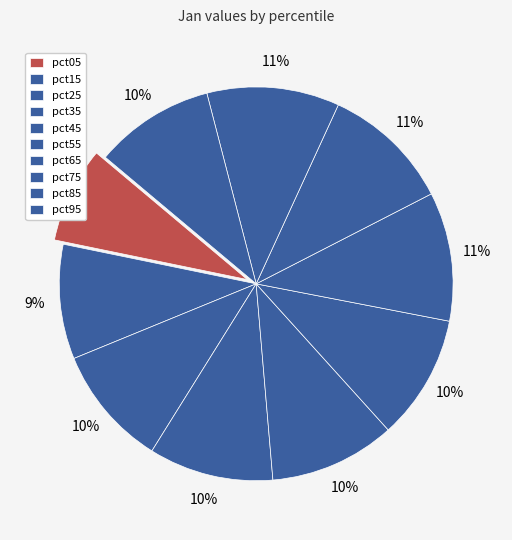

Does any single category account for the majority?

No